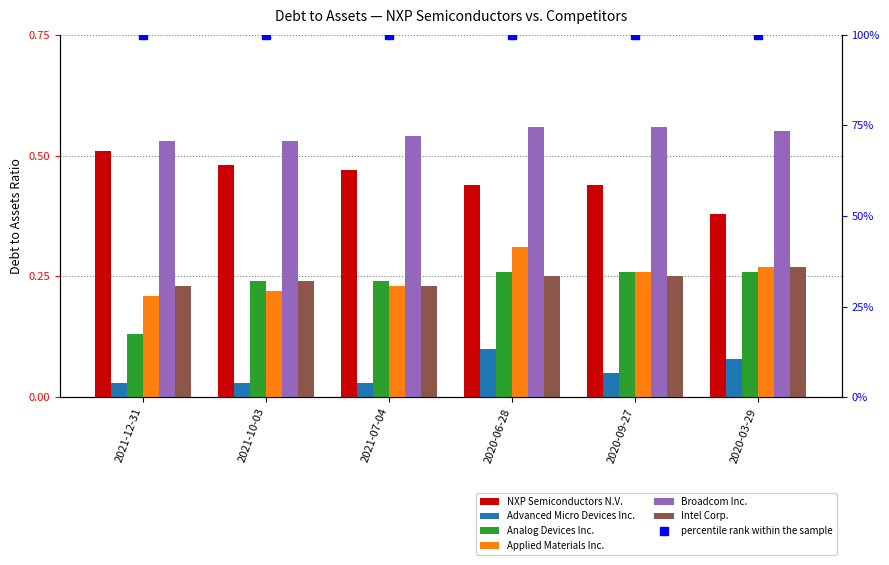

What is the difference between the maximum and minimum values in the Advanced Micro Devices Inc. series?

0.1